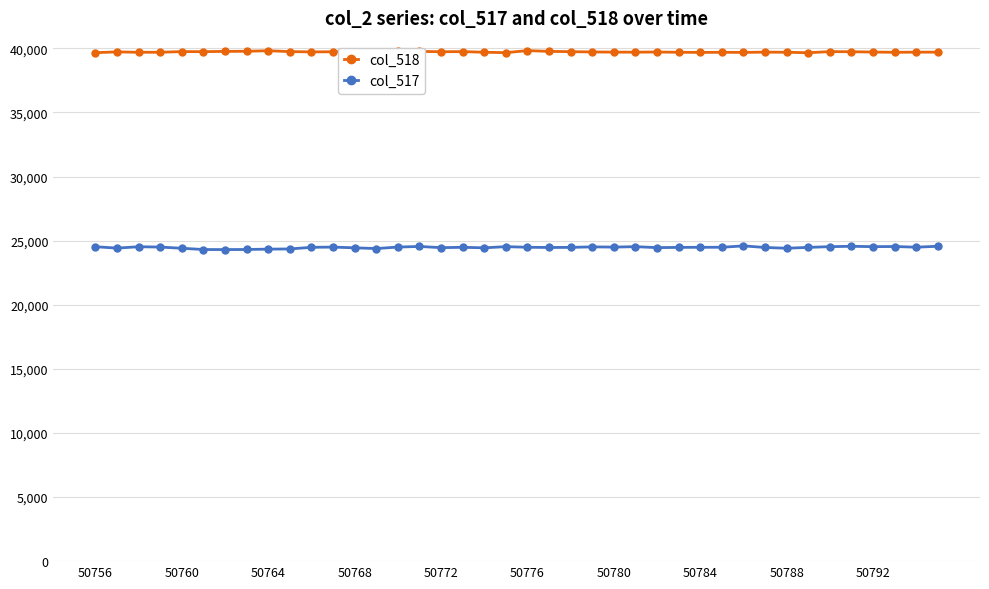

True or false: col_518 and col_517 intersect in this chart.

False